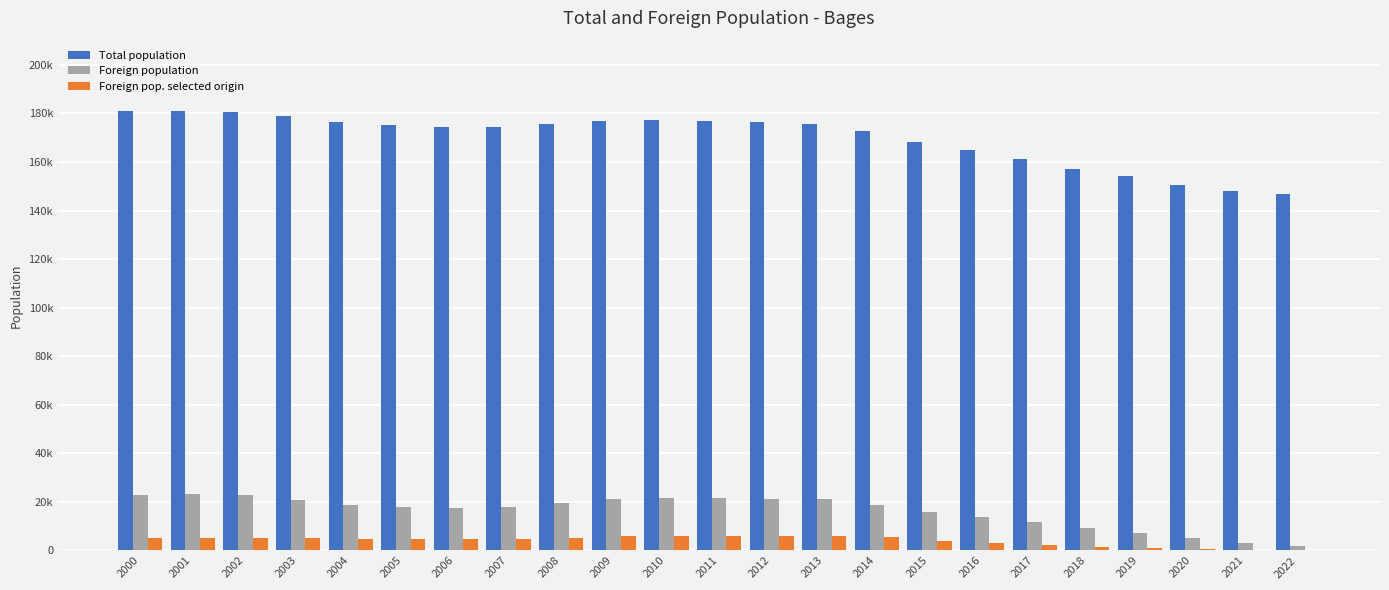

Are the bars grouped side by side (vs. stacked)?

Yes